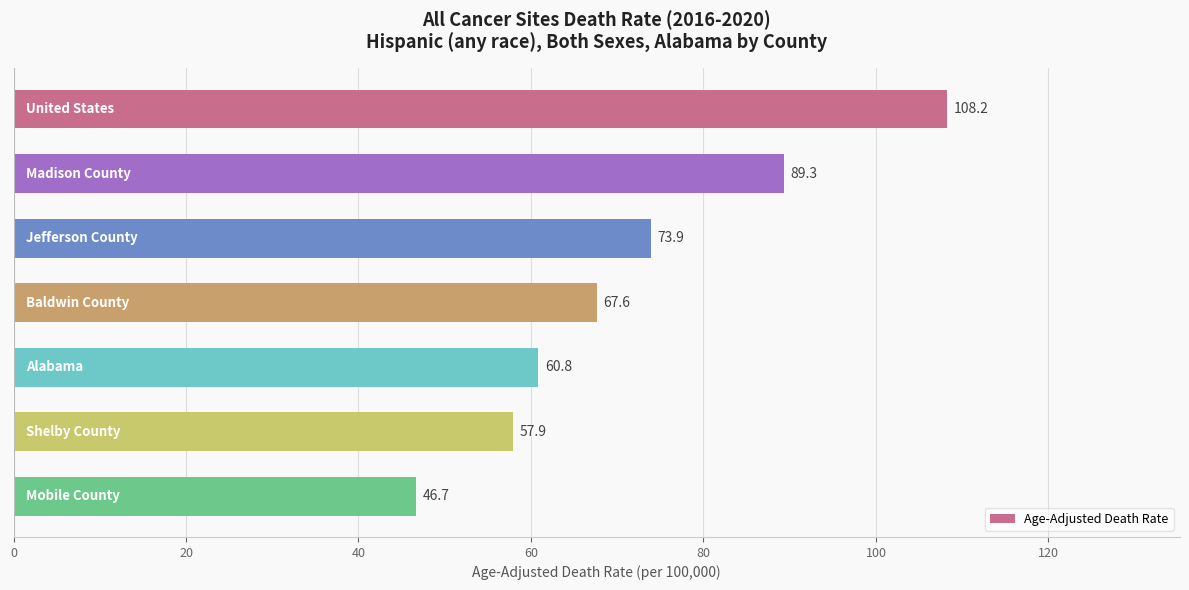

What is the value of the 2nd bar from the top?

89.3